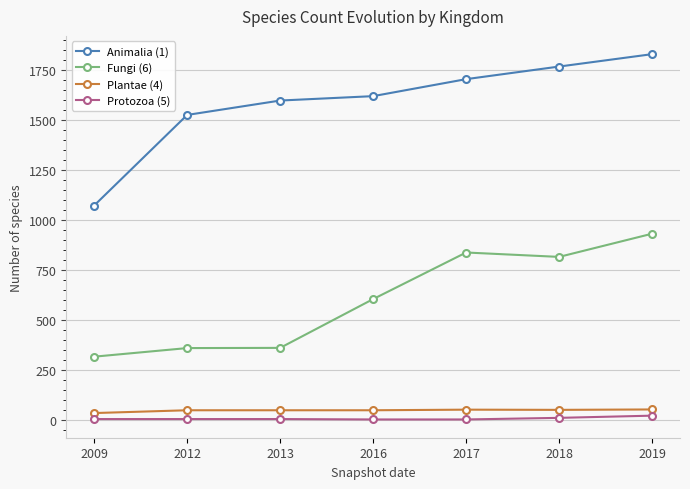

Read the Plantae (4) value at 2019, to the nearest 5.

50